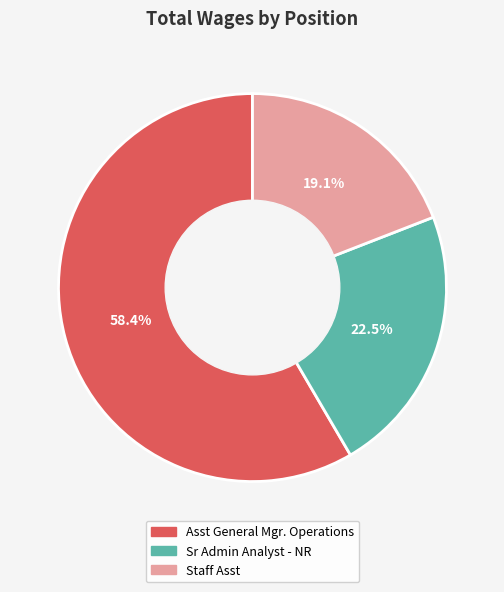

The Staff Asst slice represents 19% of the pie. True or false?

True